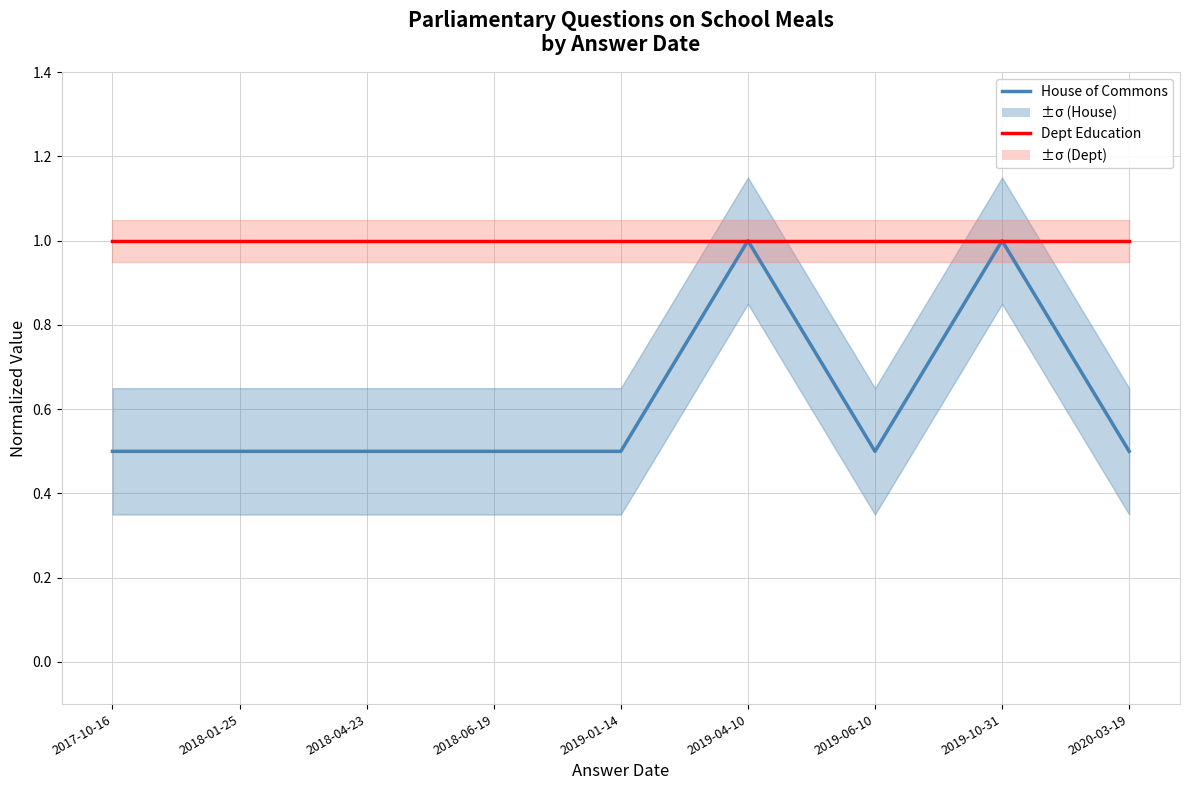

True or false: House of Commons and Dept Education (normalized) intersect in this chart.

False